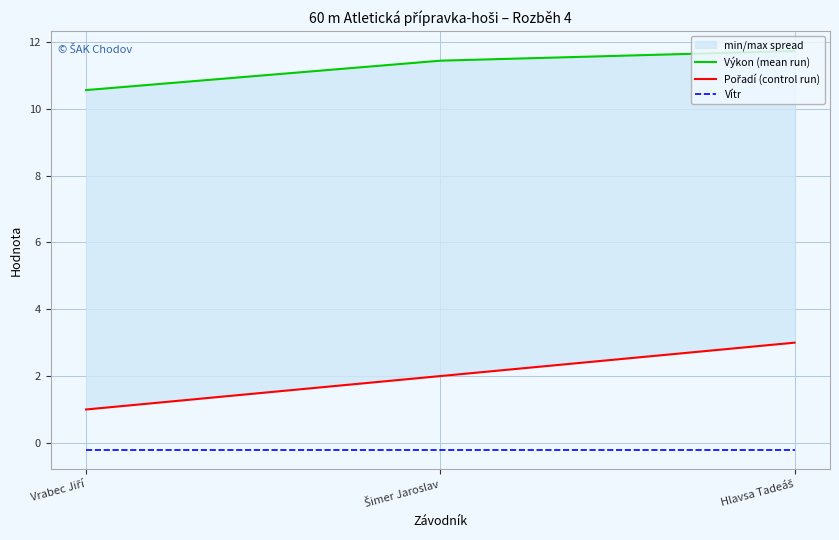

Where is Vítr nearest to the value 0?

Vrabec Jiří